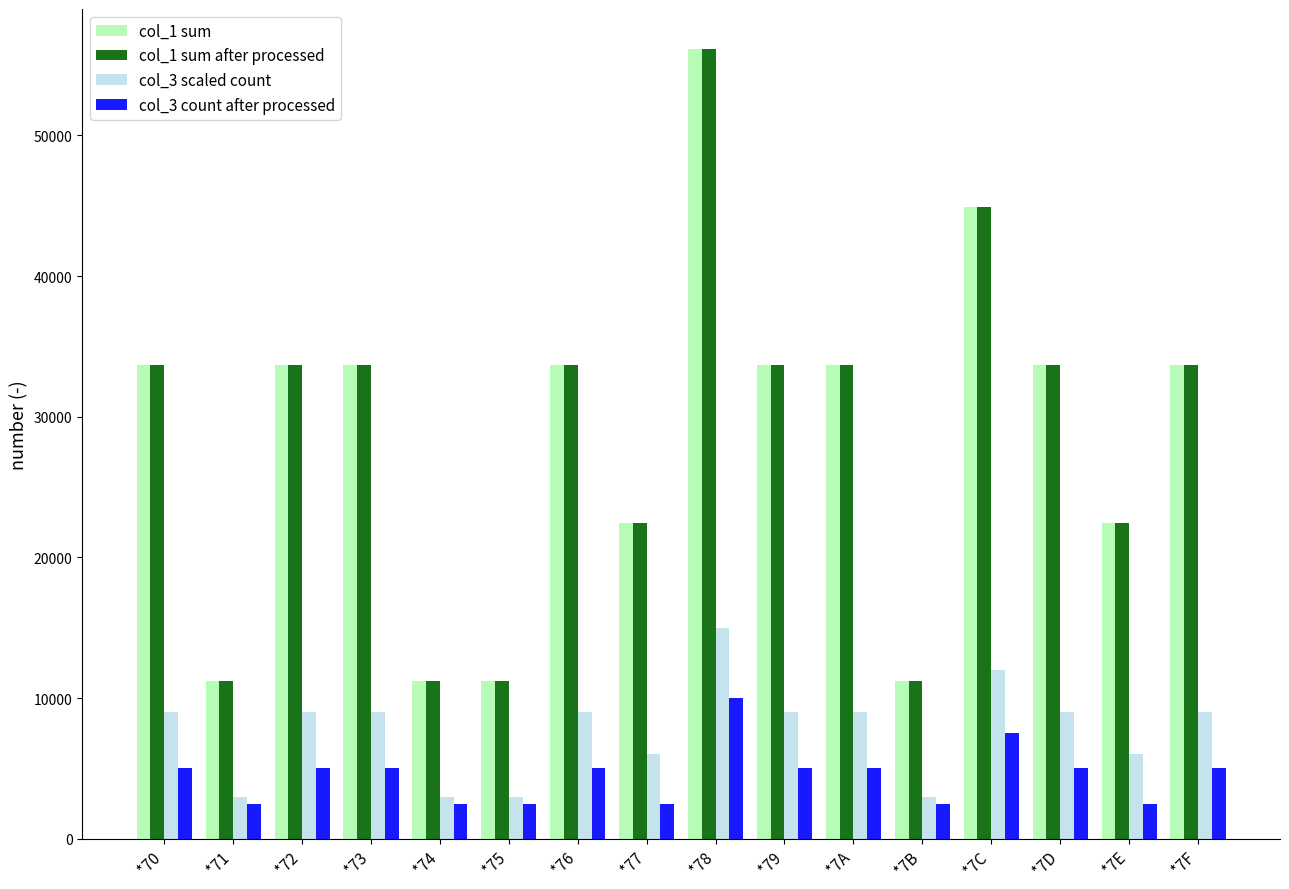

The value of col_3 count after processed at *79 is 5000. True or false?

True